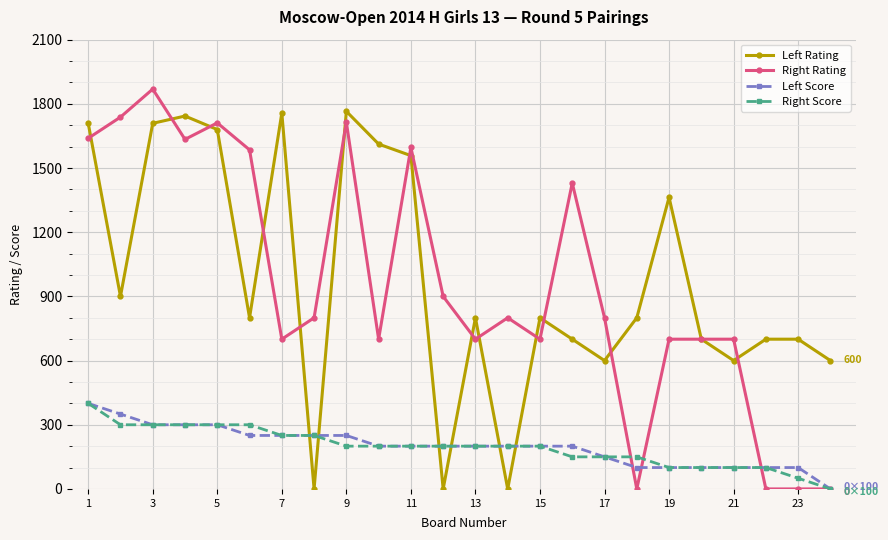

How many data points does each series have?

24